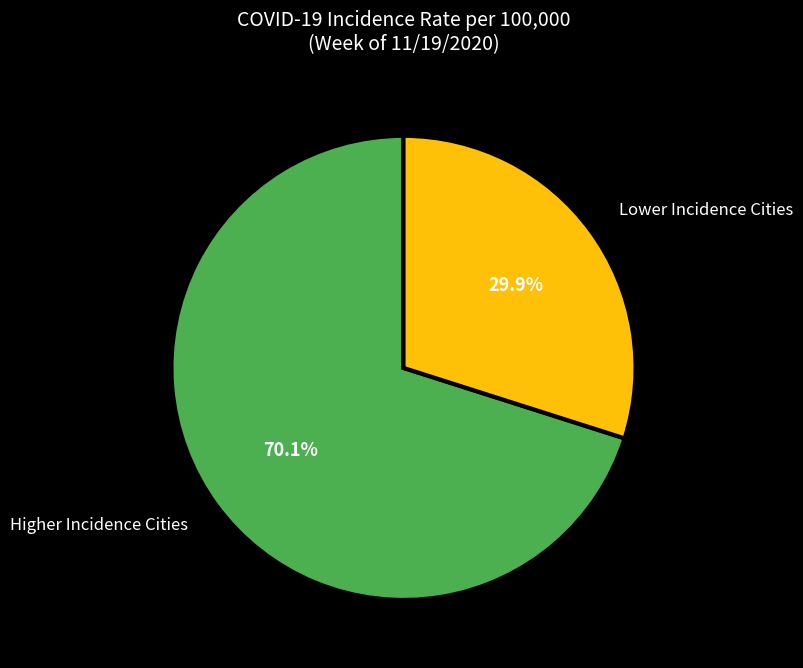

Approximately how many times larger is the value at Lower Incidence Cities compared to Higher Incidence Cities?

0.4